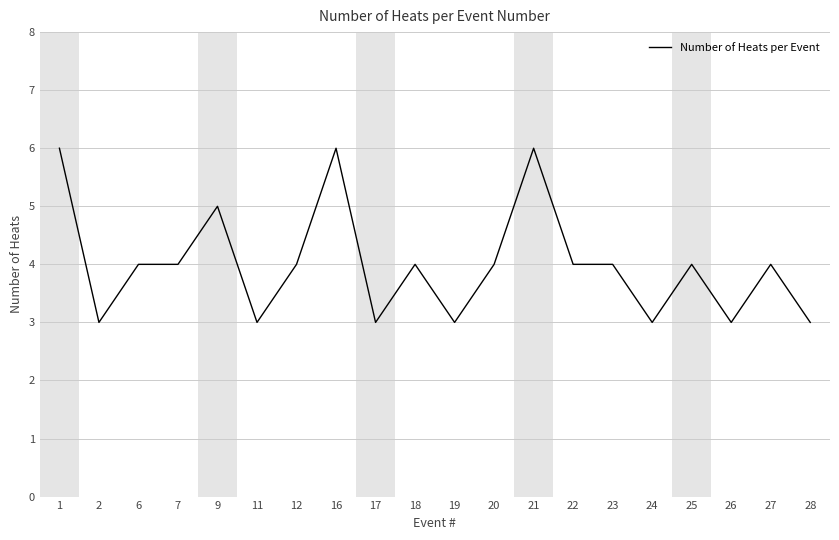

What is the greatest value displayed?

6